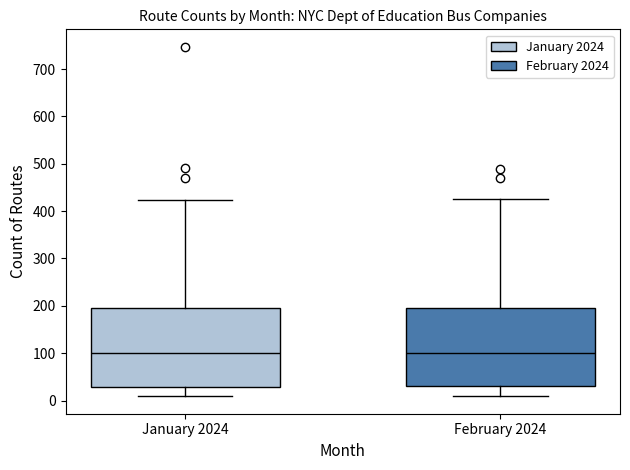

Reading left to right, read every box against the y-axis: the position of its median line, the range the box covers, and the ends of its whiskers. The values are not printed on the chart, so give them approximately, as read against the axis.

January 2024: median 100, box 30 to 200, whiskers 10 to 420
February 2024: median 100, box 30 to 200, whiskers 10 to 430